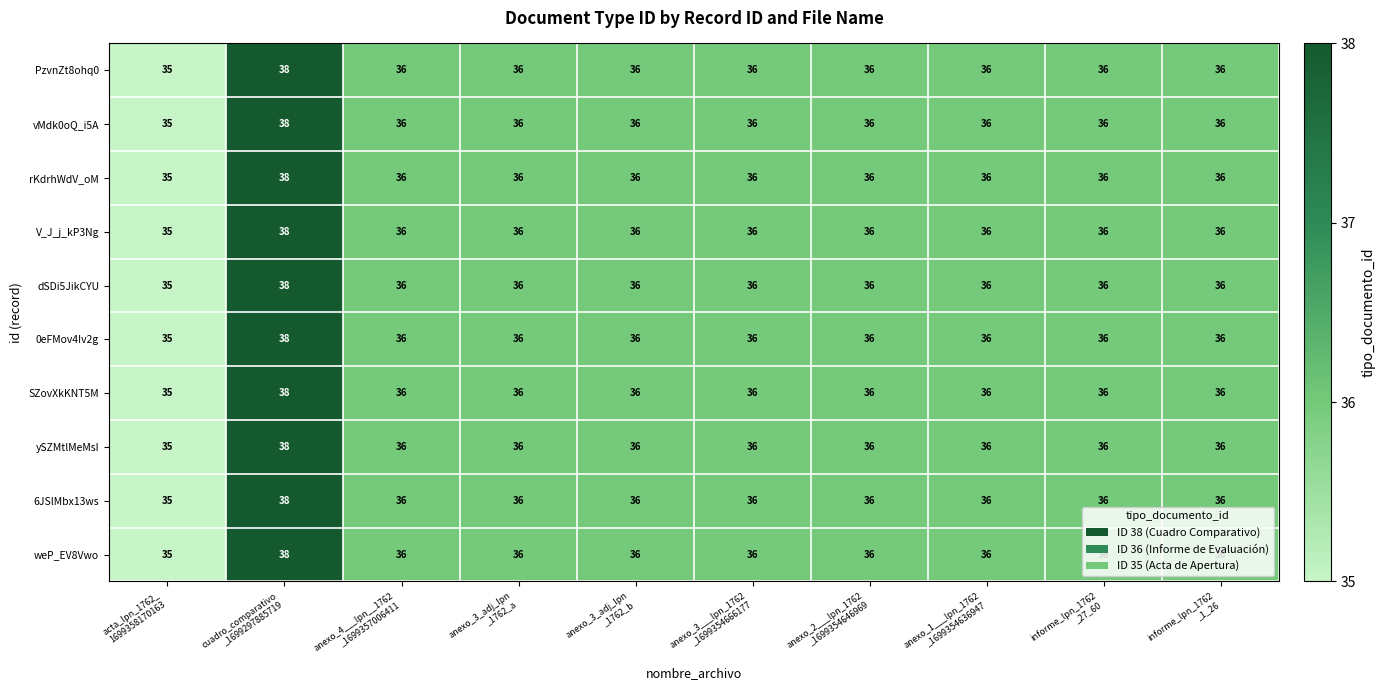

How many distinct data groups are displayed?

10